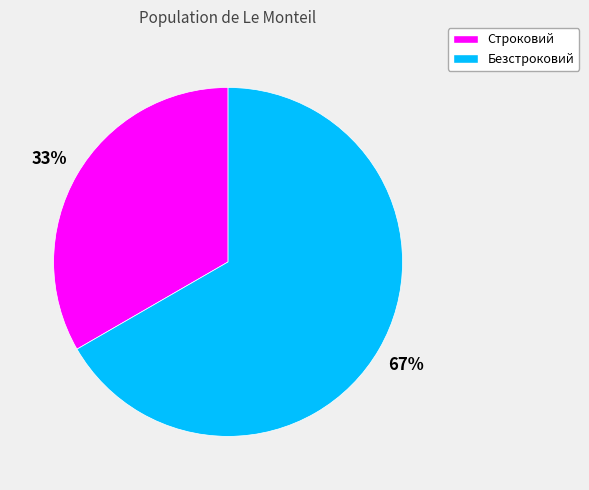

Between Безстроковий and Строковий, which is larger?

Безстроковий